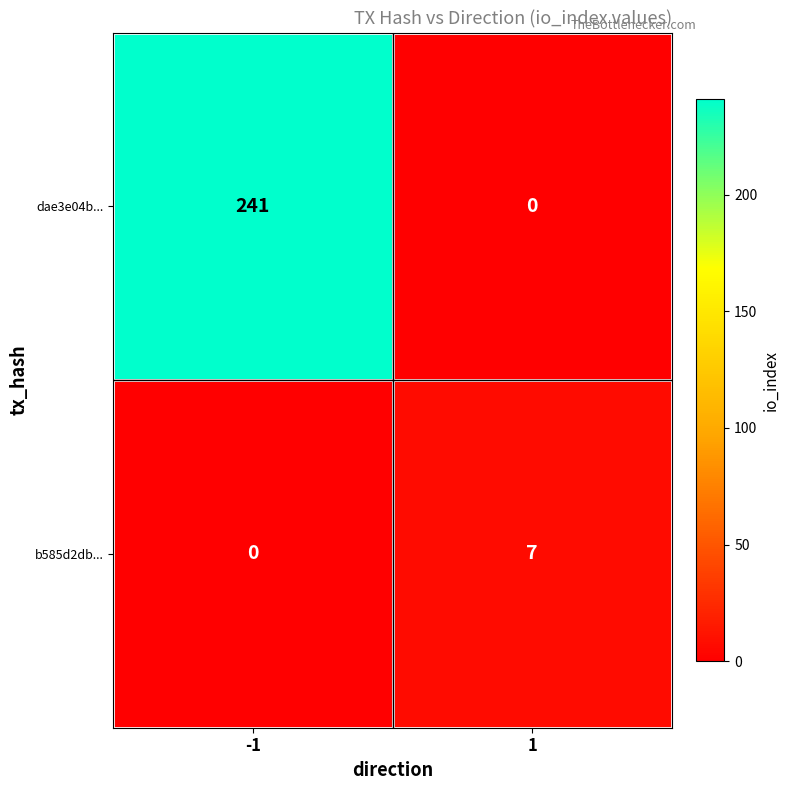

What is the sum of the b585d2db... values at 1 and -1?

7